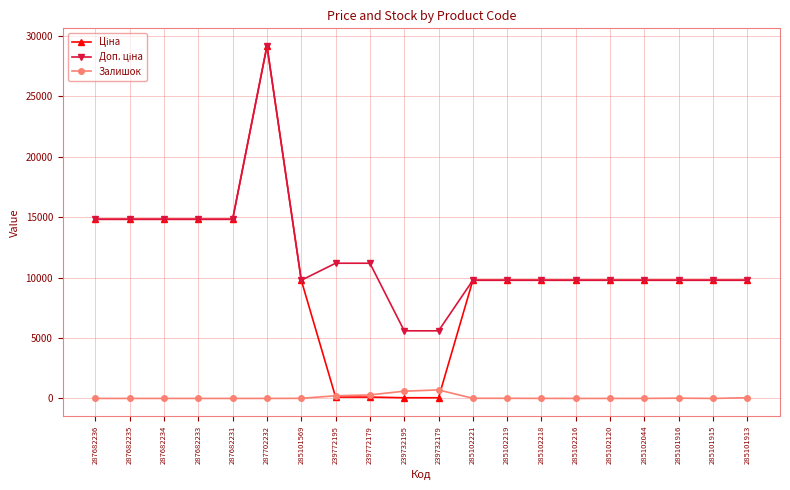

True or false: Залишок has a value of 58.0 at 285101913.

True